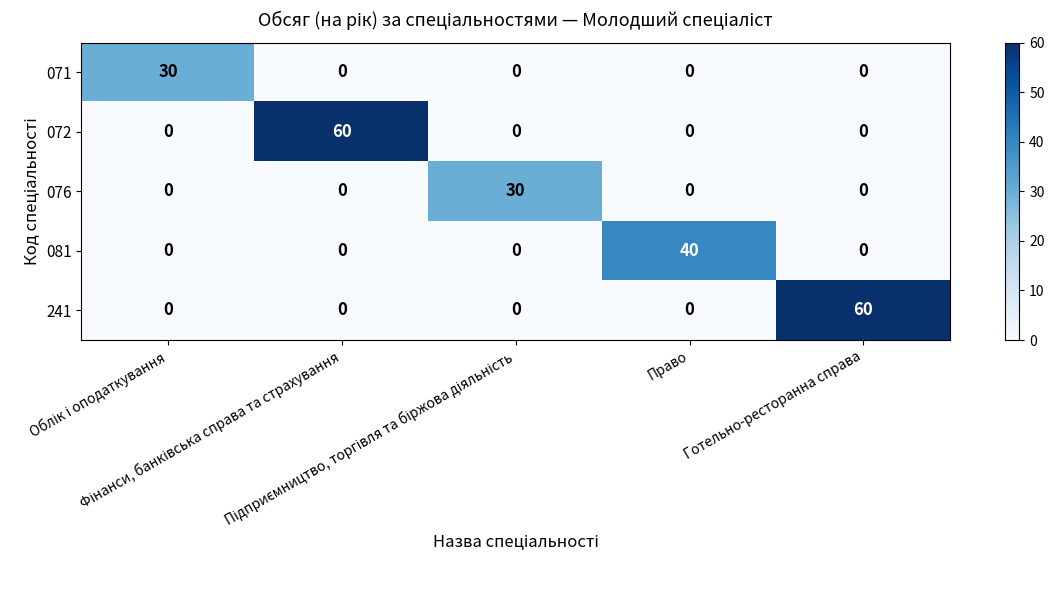

What is the difference between the maximum and minimum values in the 071 series?

30